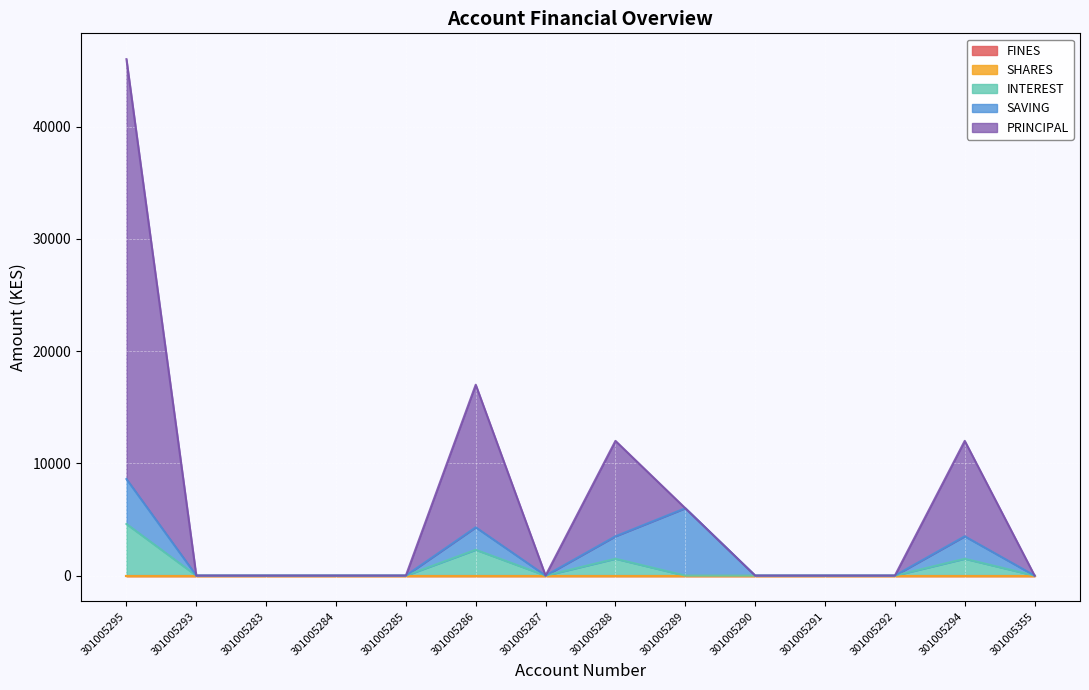

How many interior local peaks does the SAVING series have?

3